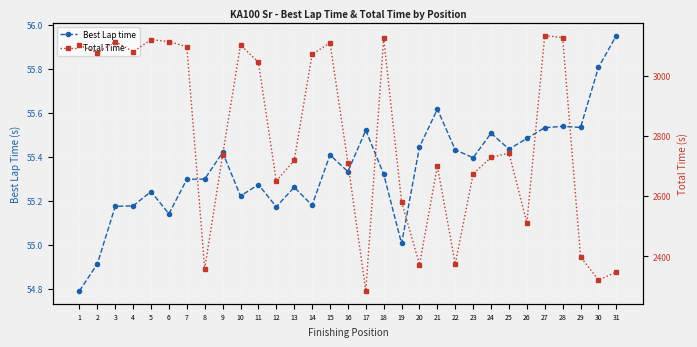

Is it true that Total Time equals 5129.5 at 27?

False